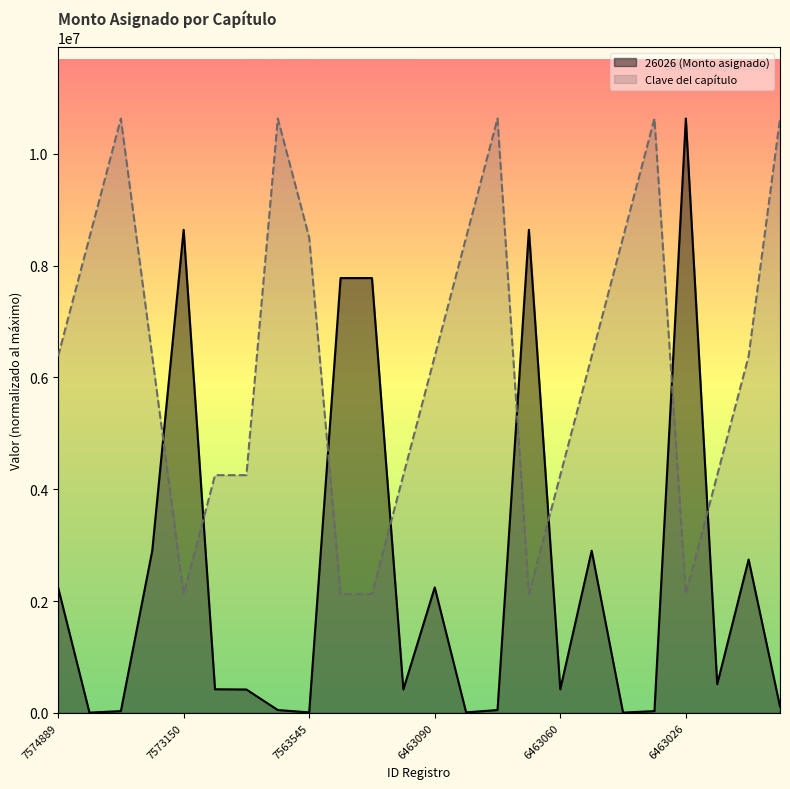

Where is 26026 (Monto asignado) nearest to the value 5317438?

7573171